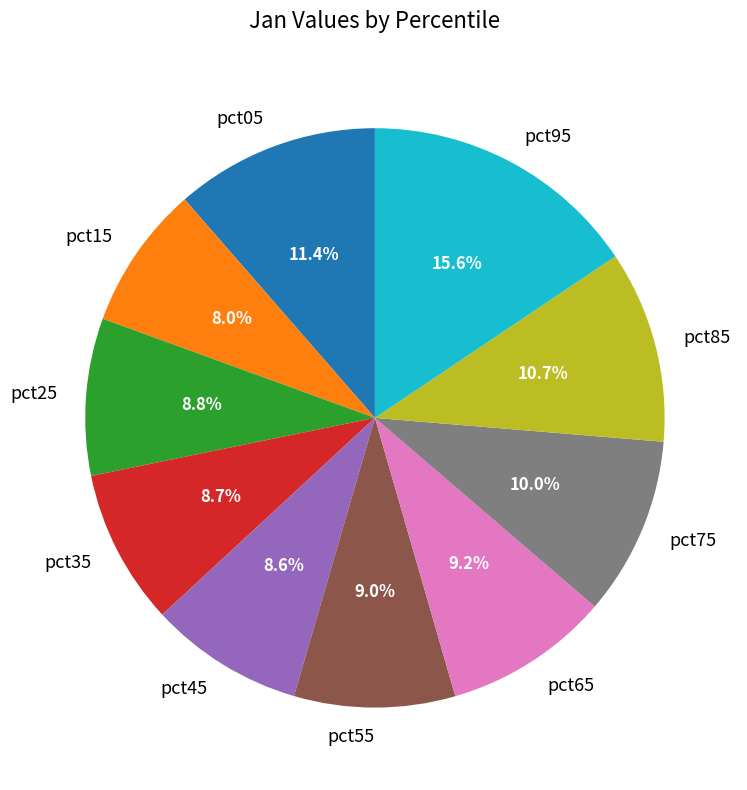

What percentage do pct65 and pct05 together represent?

20.6%